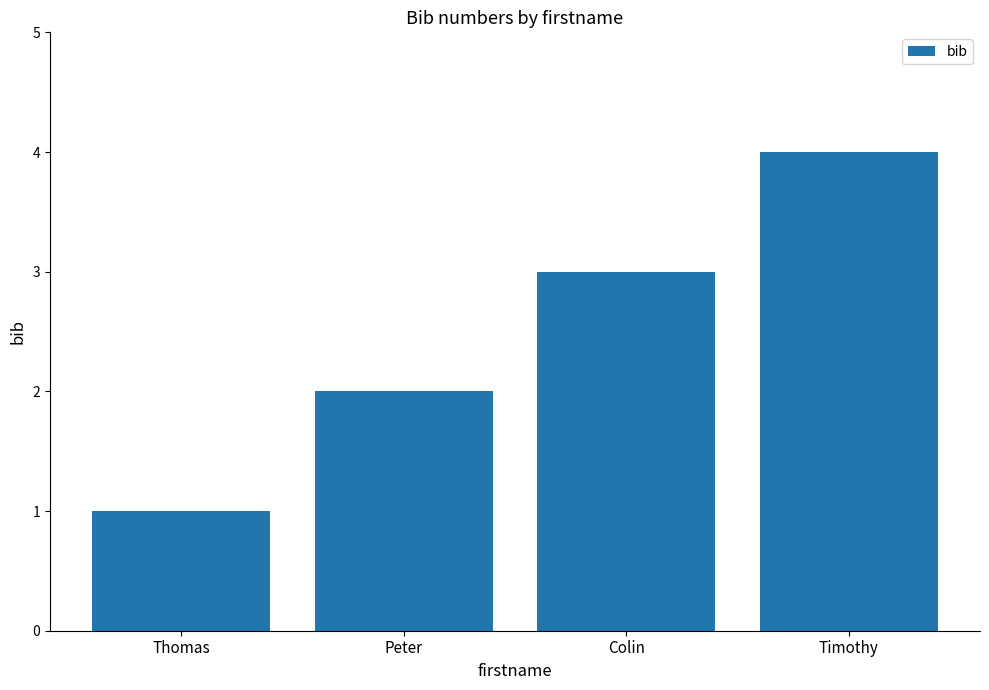

What is the sum of all values?

10